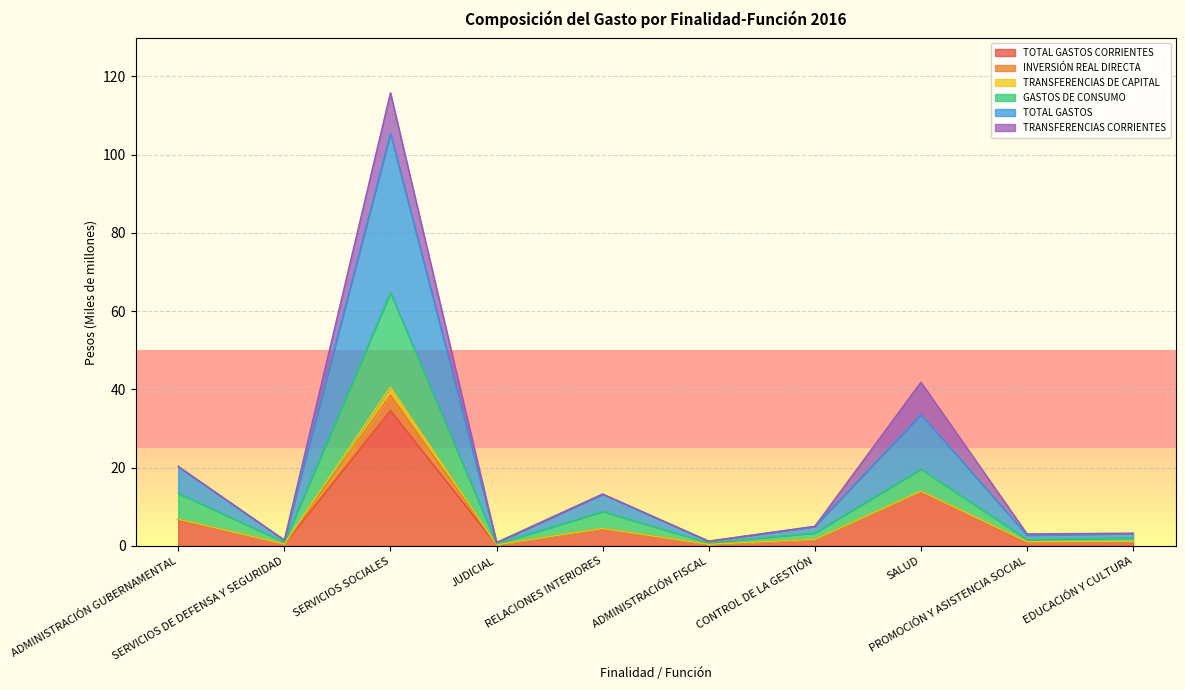

What position from the right is ADMINISTRACIÓN GUBERNAMENTAL?

10